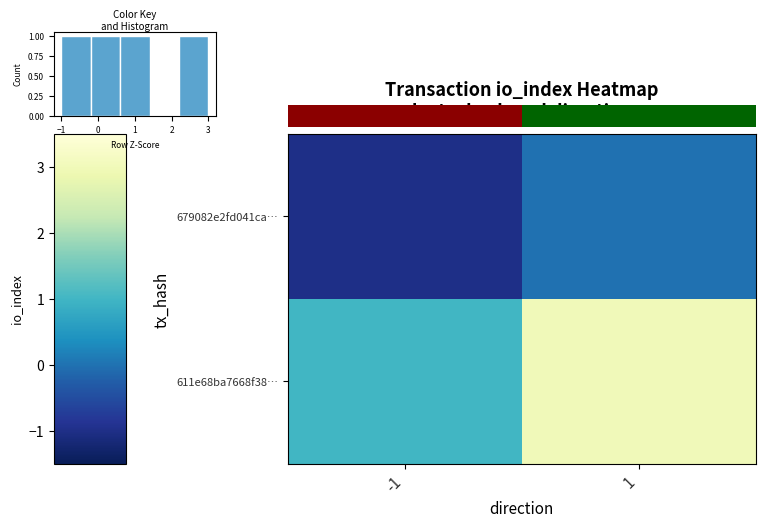

At how many categories does at least one series exceed 1?

1